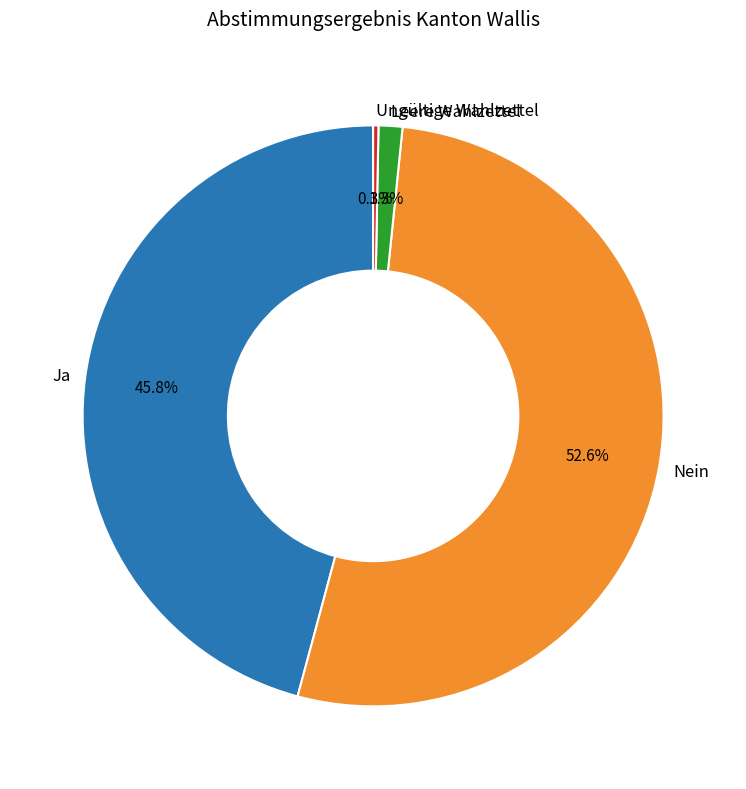

Count the number of slices in the pie.

4